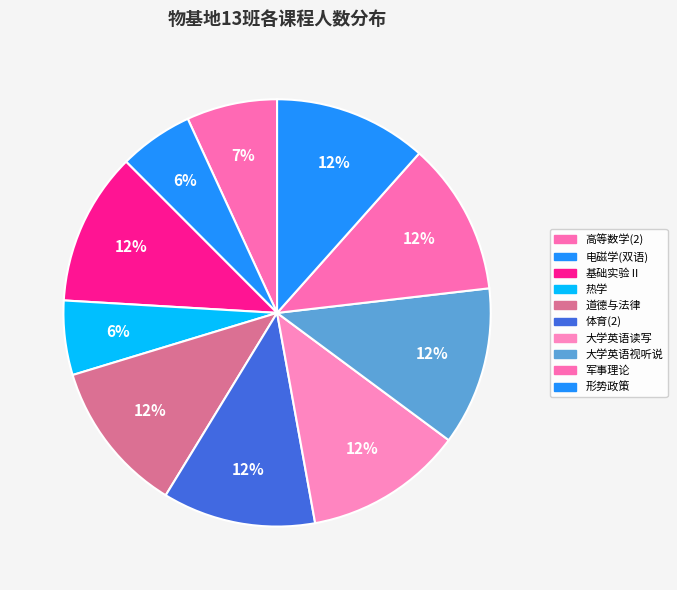

How many segments does this pie chart have?

10